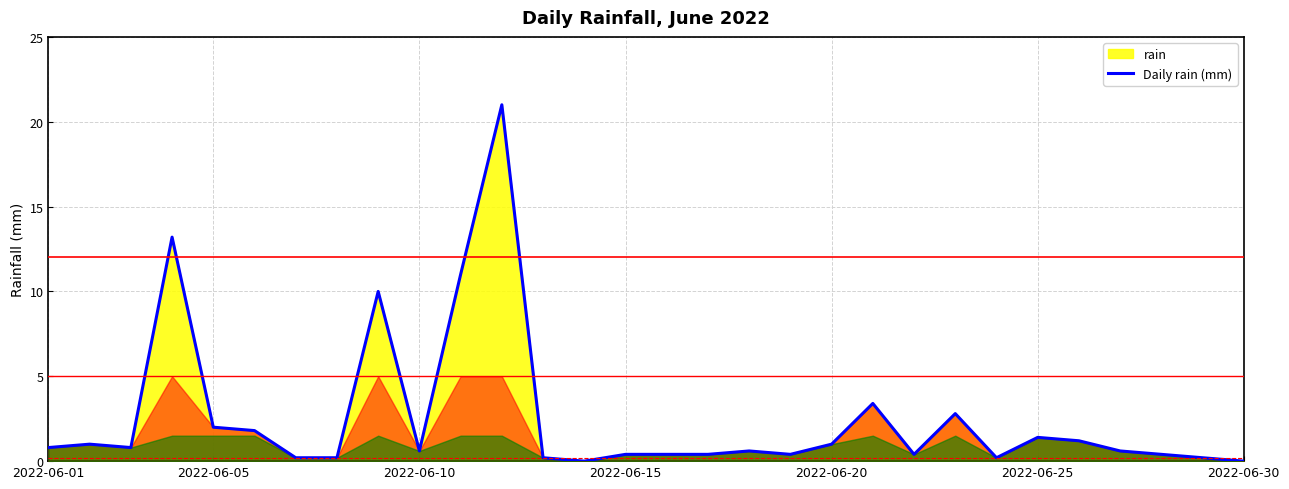

What is the value of the 18th point from the left?

0.6